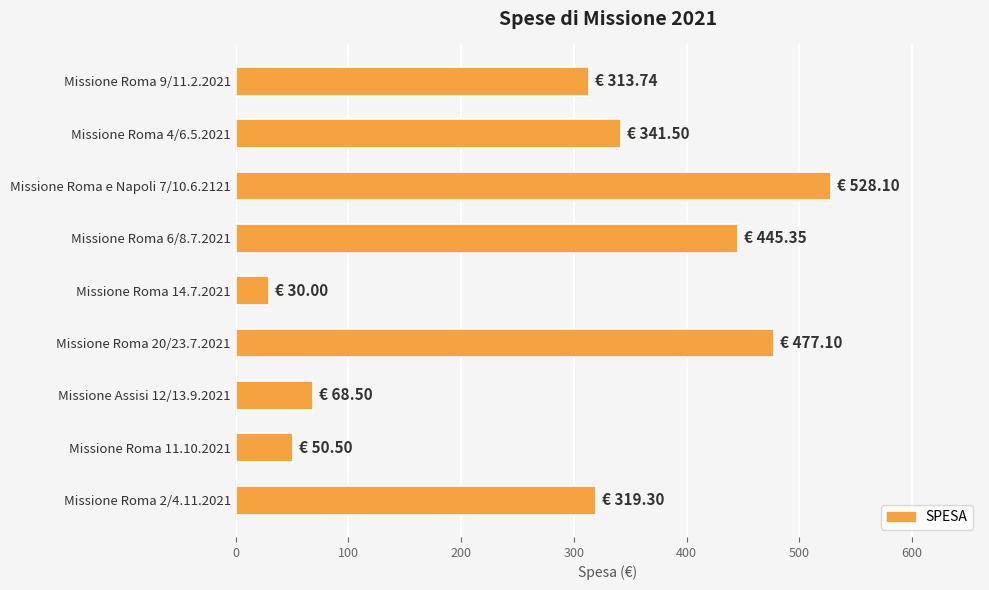

What is the label of the 7th bar from the top?

Missione Assisi 12/13.9.2021